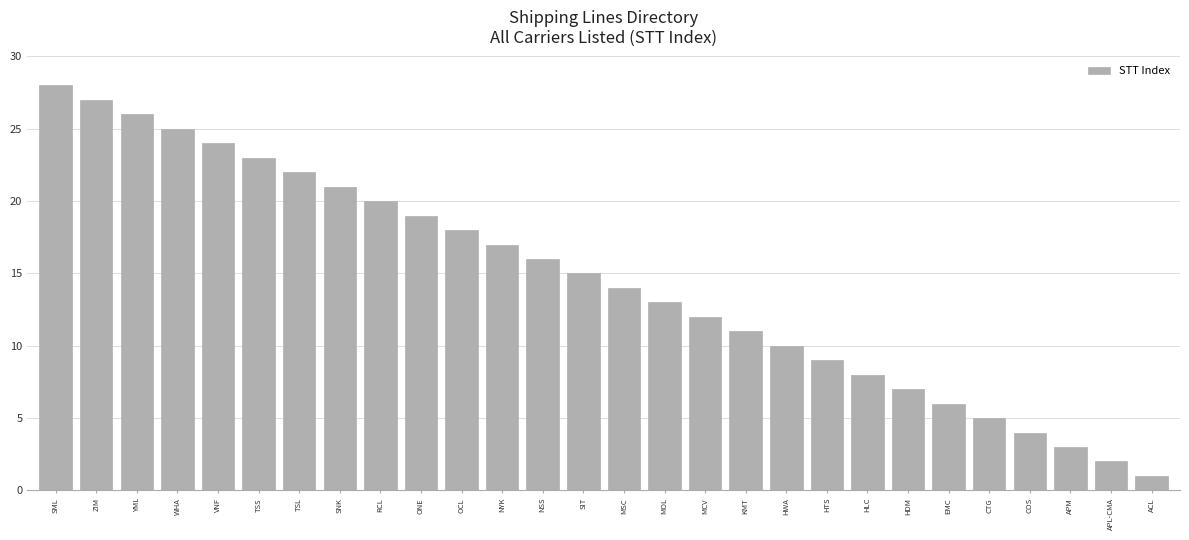

What position from the left is WHA?

4